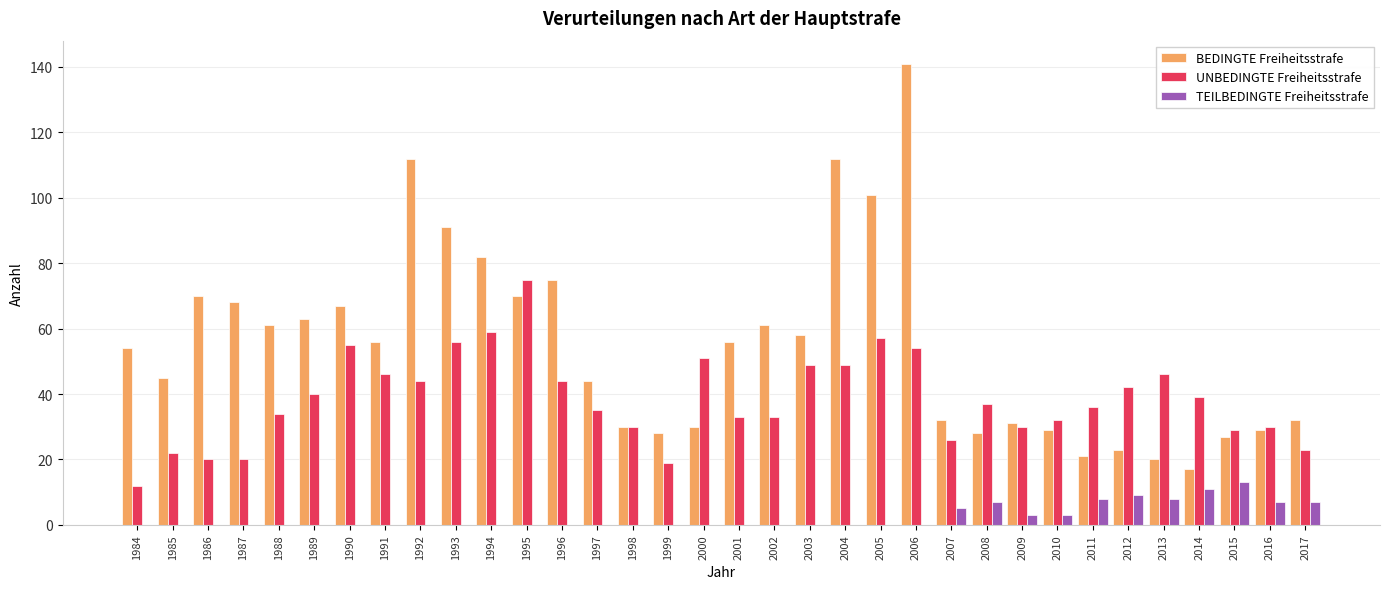

What is the total value across all series at 2004?

161